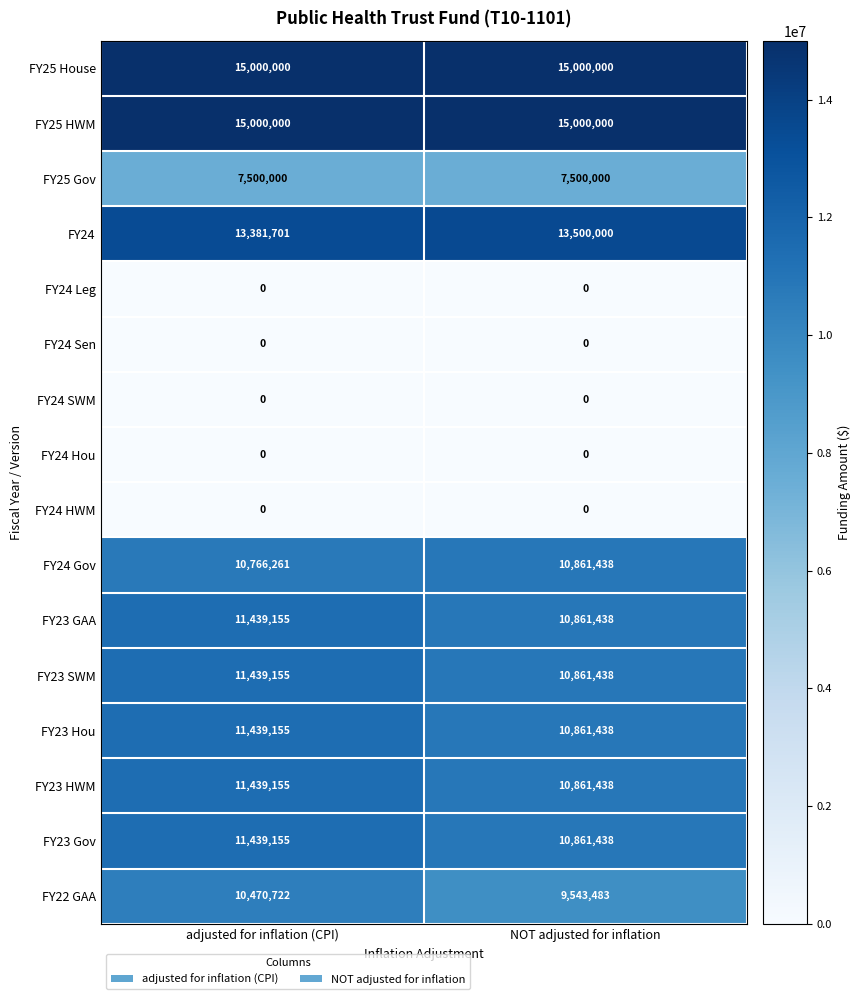

Rank the categories by FY24 Gov value from lowest to highest.

adjusted for inflation (CPI), NOT adjusted for inflation